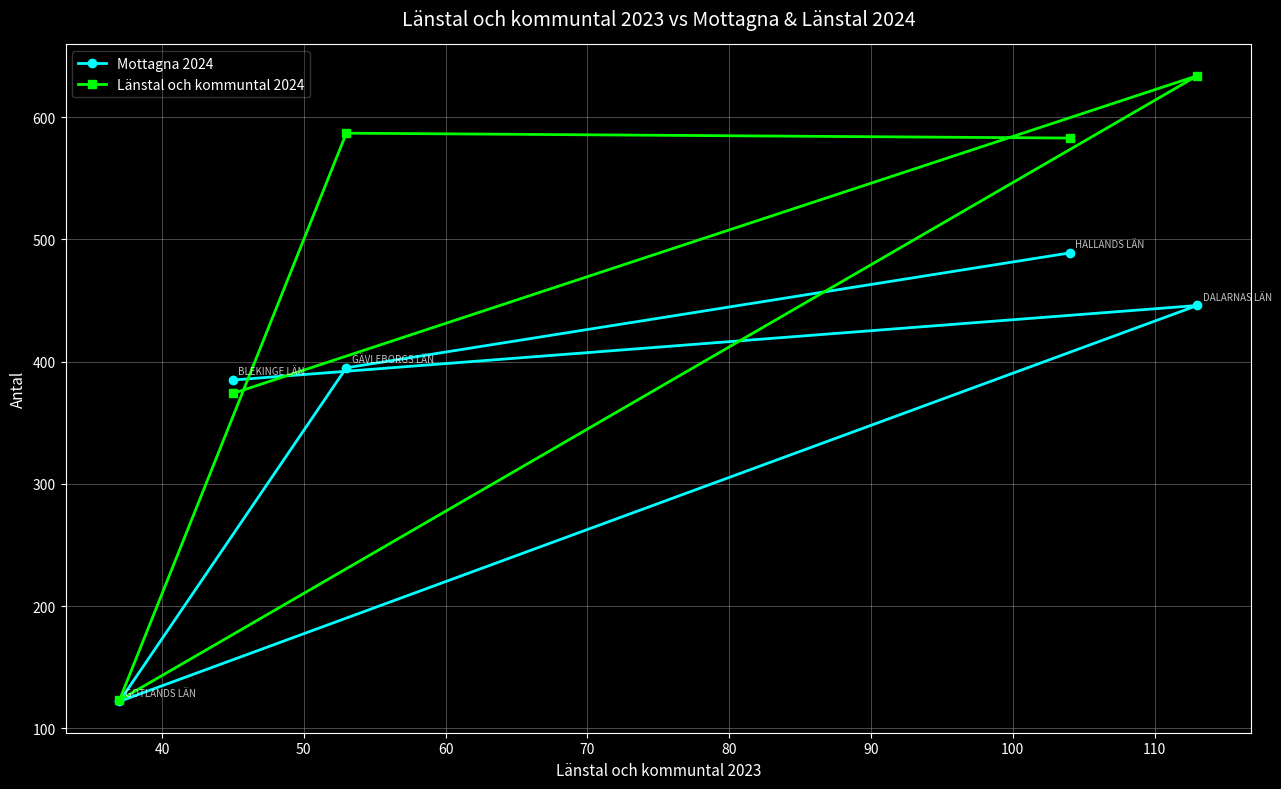

What is the minimum value shown in the chart?

122